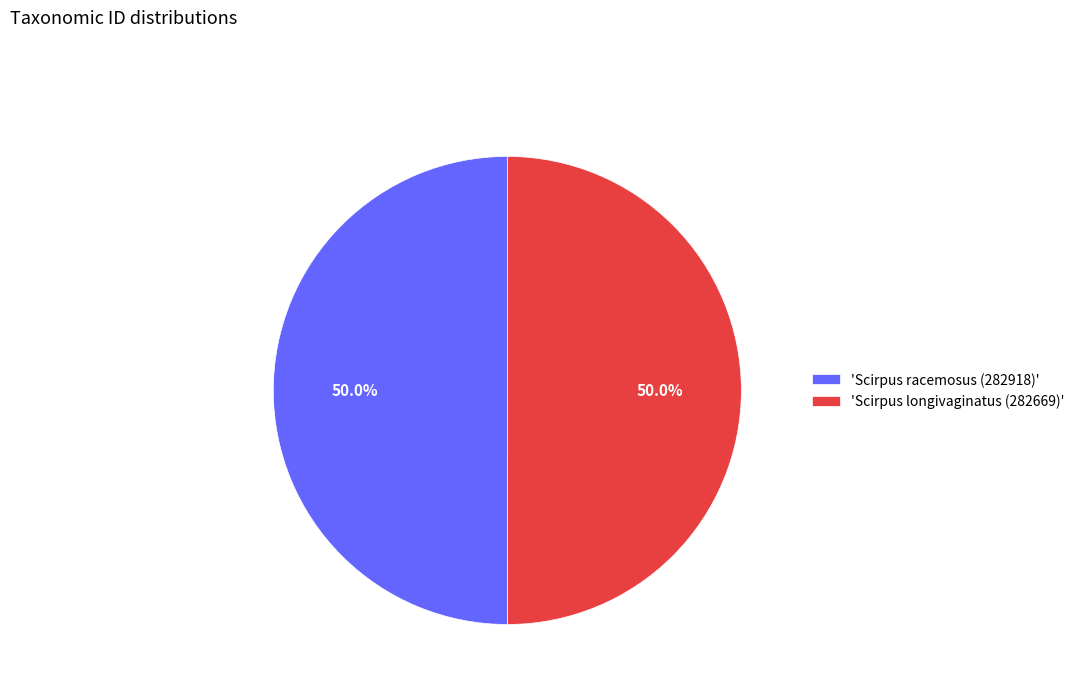

What is the total percentage of 'Scirpus longivaginatus (282669)' and 'Scirpus racemosus (282918)'?

100.0%